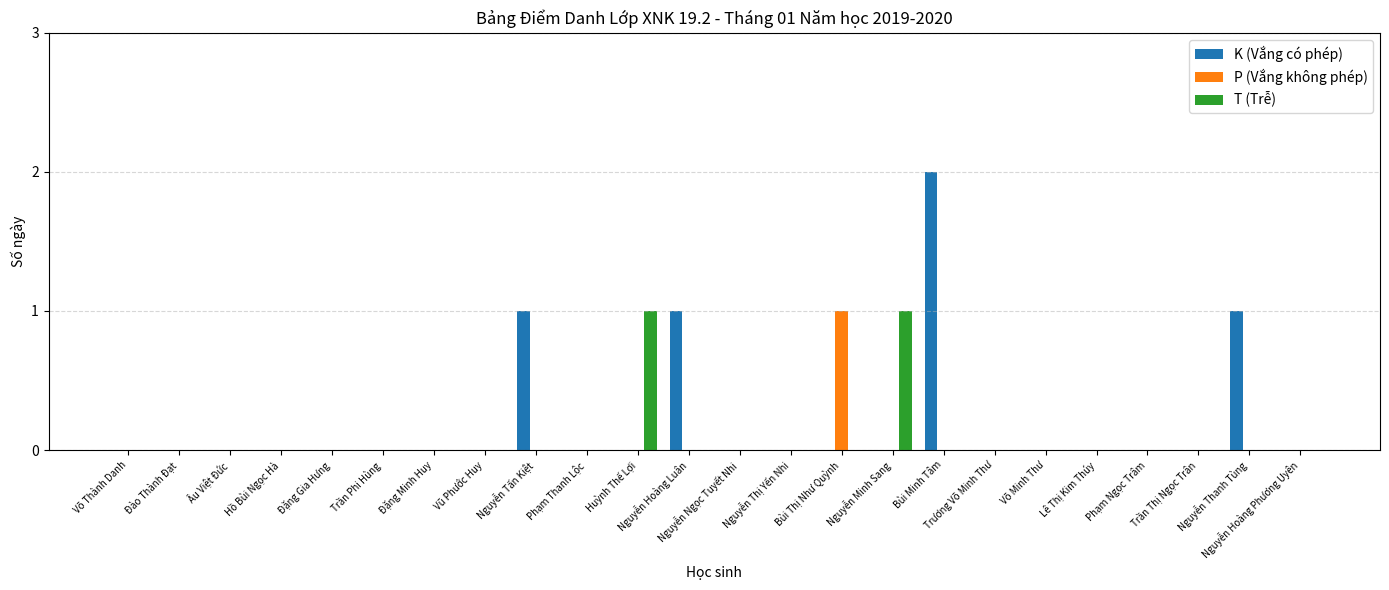

Does the chart contain stacked bars?

No